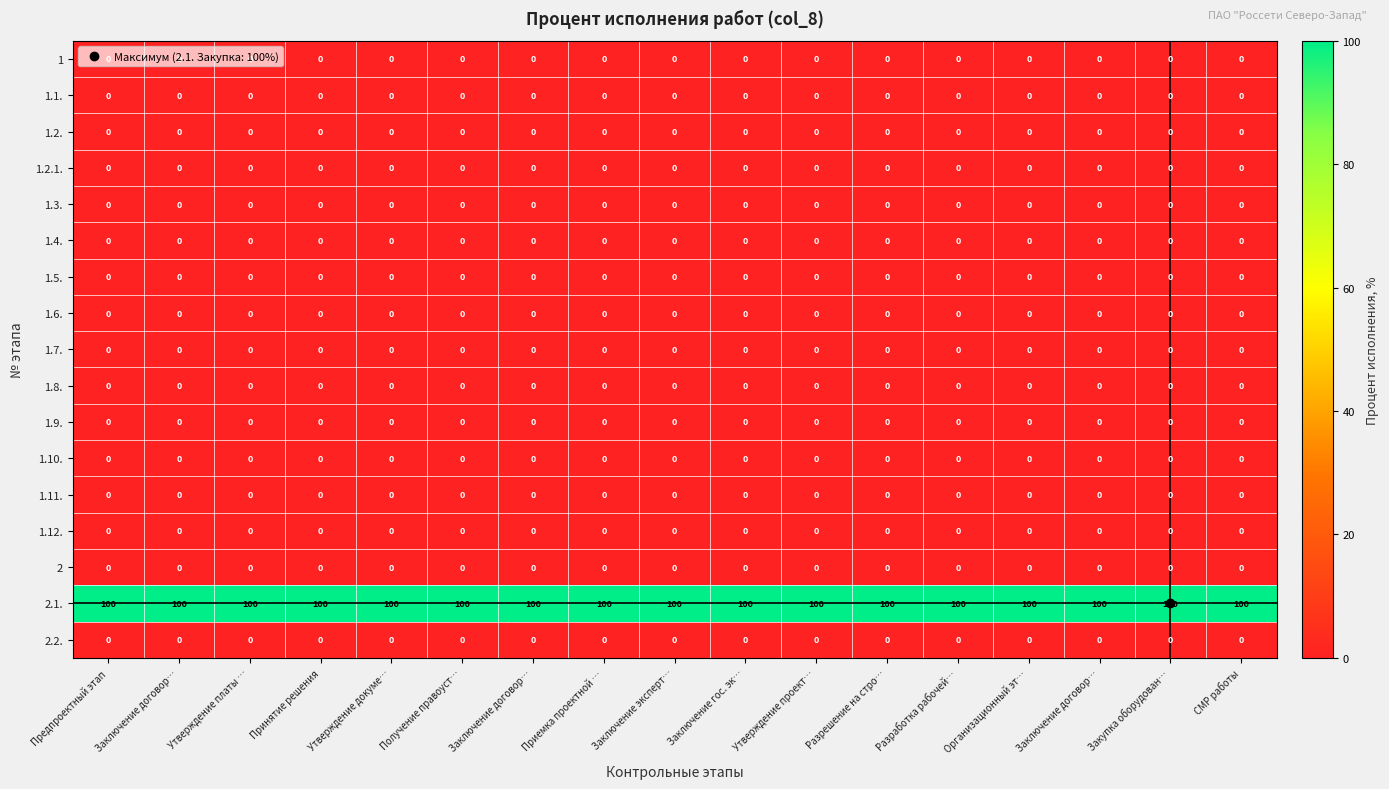

Which category has the lowest value across all series?

Предпроектный этап